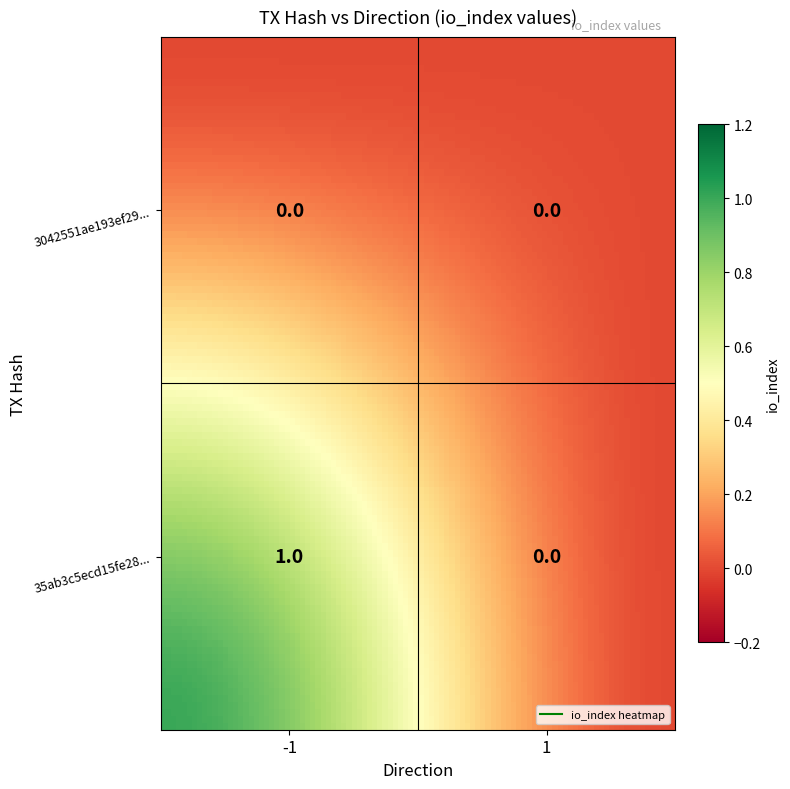

How many categories are shown in the chart?

2